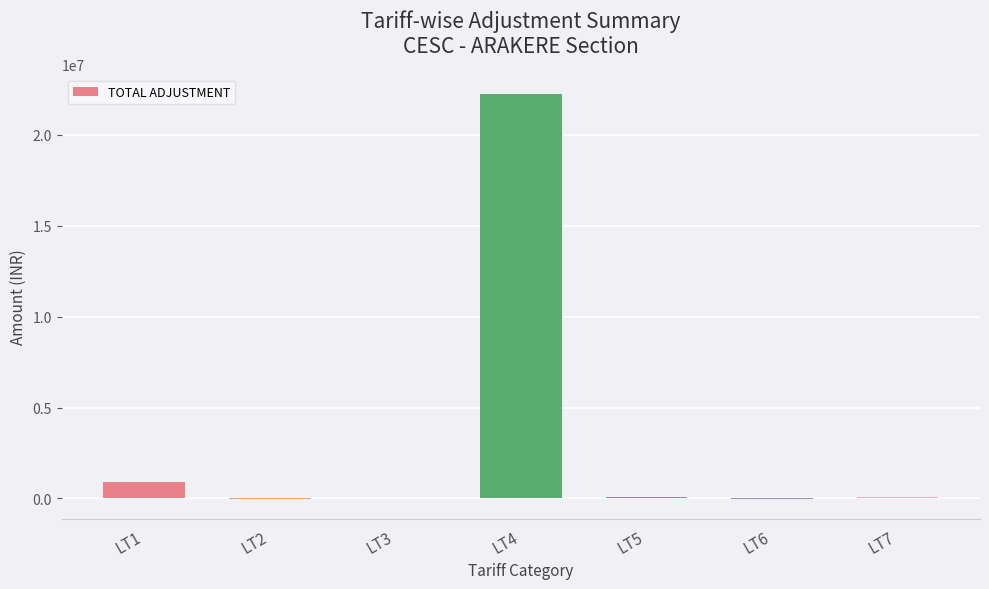

The value at LT1 is 892809.7. True or false?

True